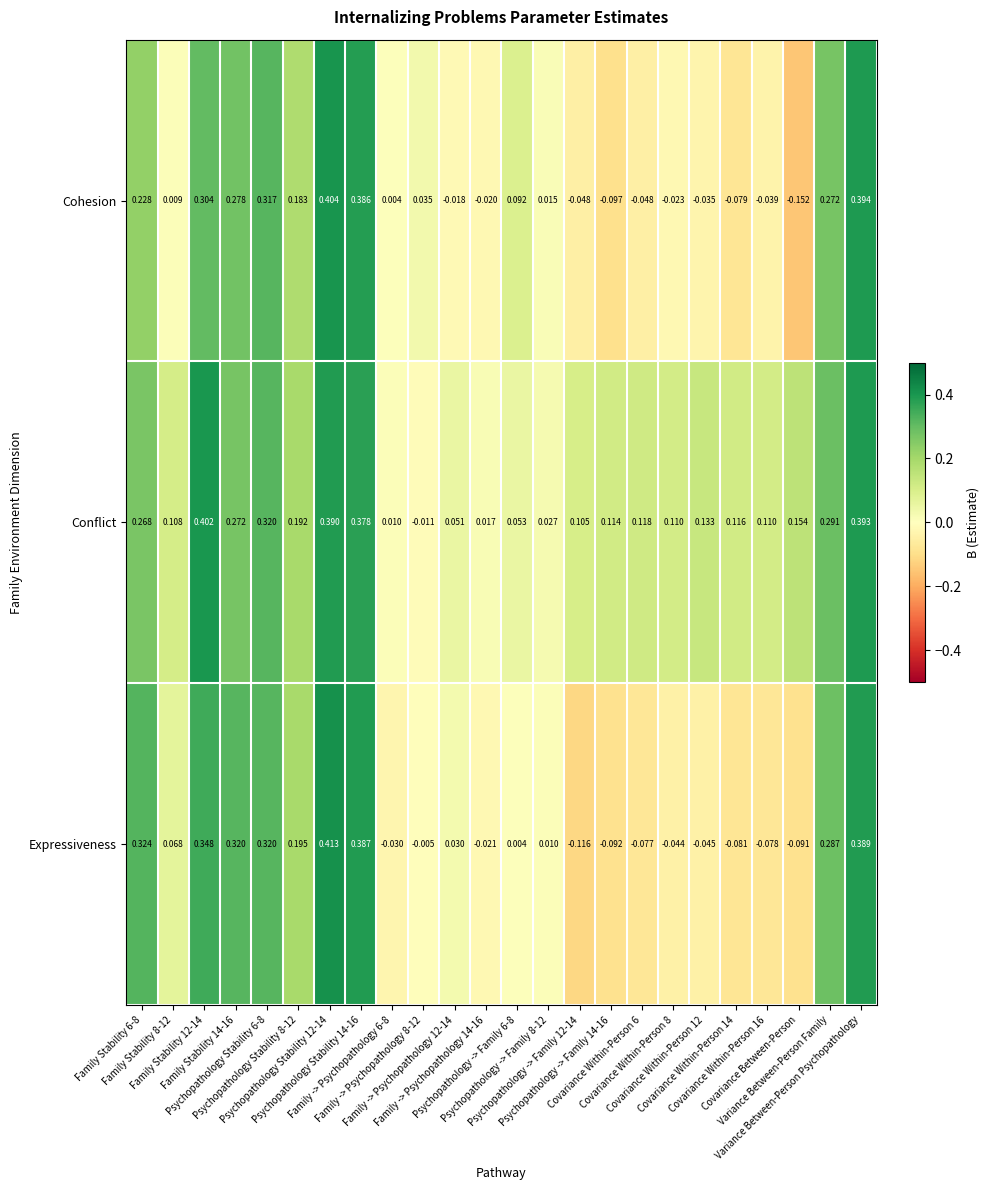

Which series has the largest total across all categories?

Conflict